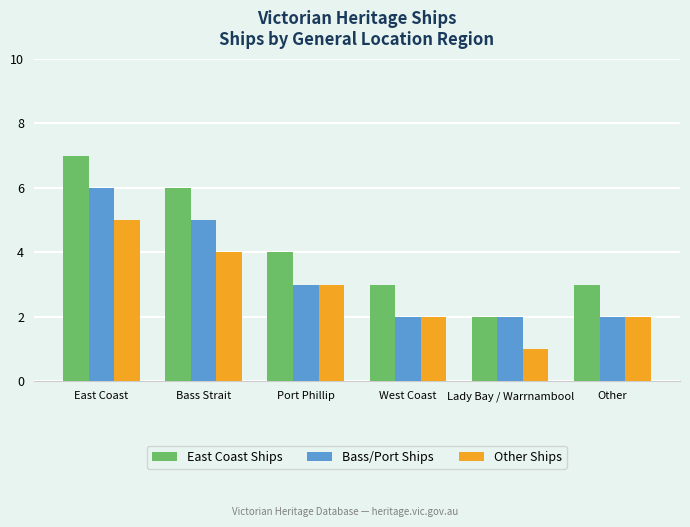

What is the difference between the Other Ships values at West Coast and Port Phillip?

1